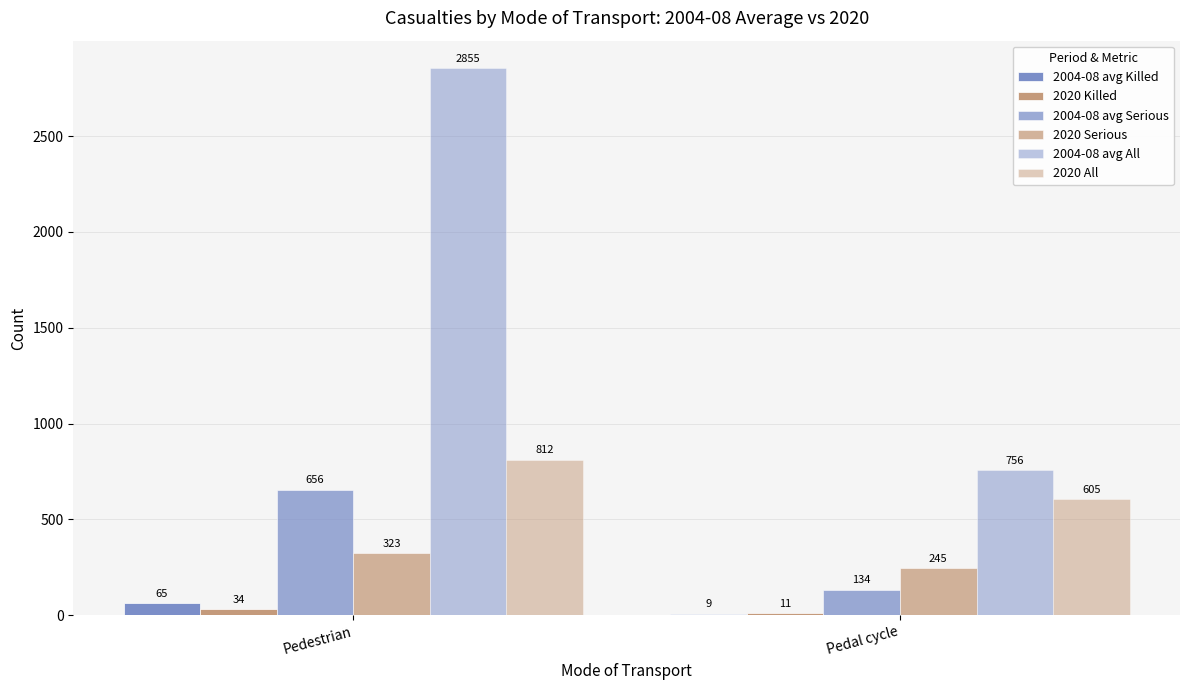

Which series has the largest total across all categories?

2004-08 avg All